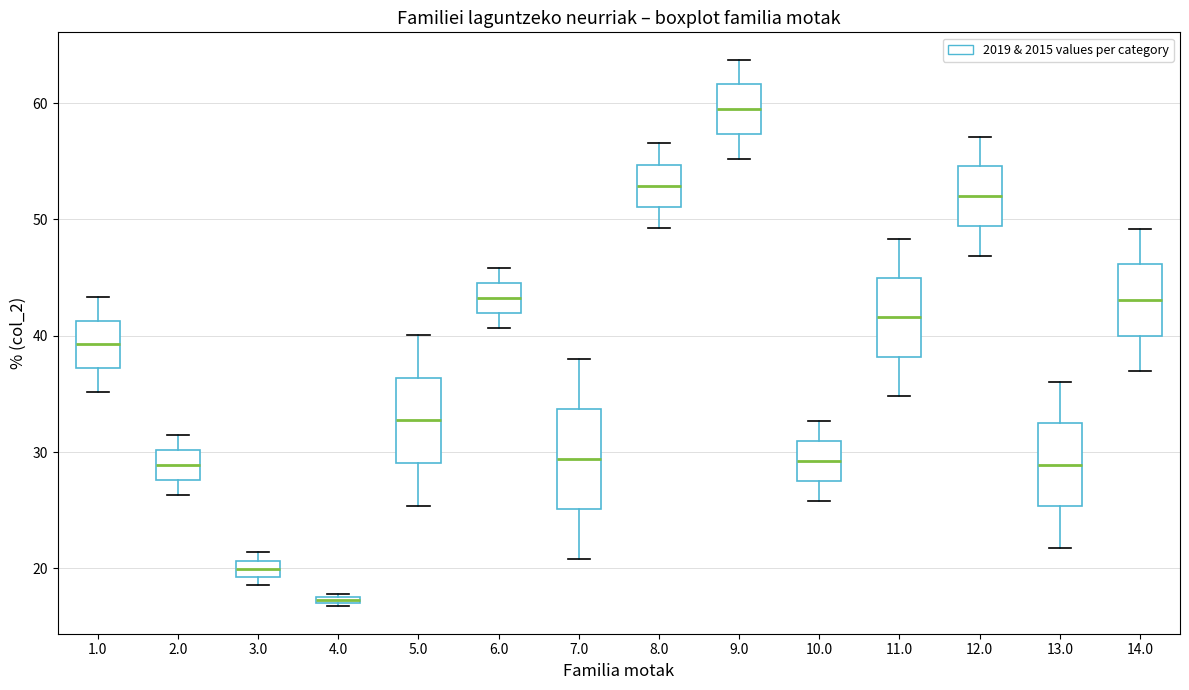

Which box is the tallest, from its lower edge to its upper edge?

7.0